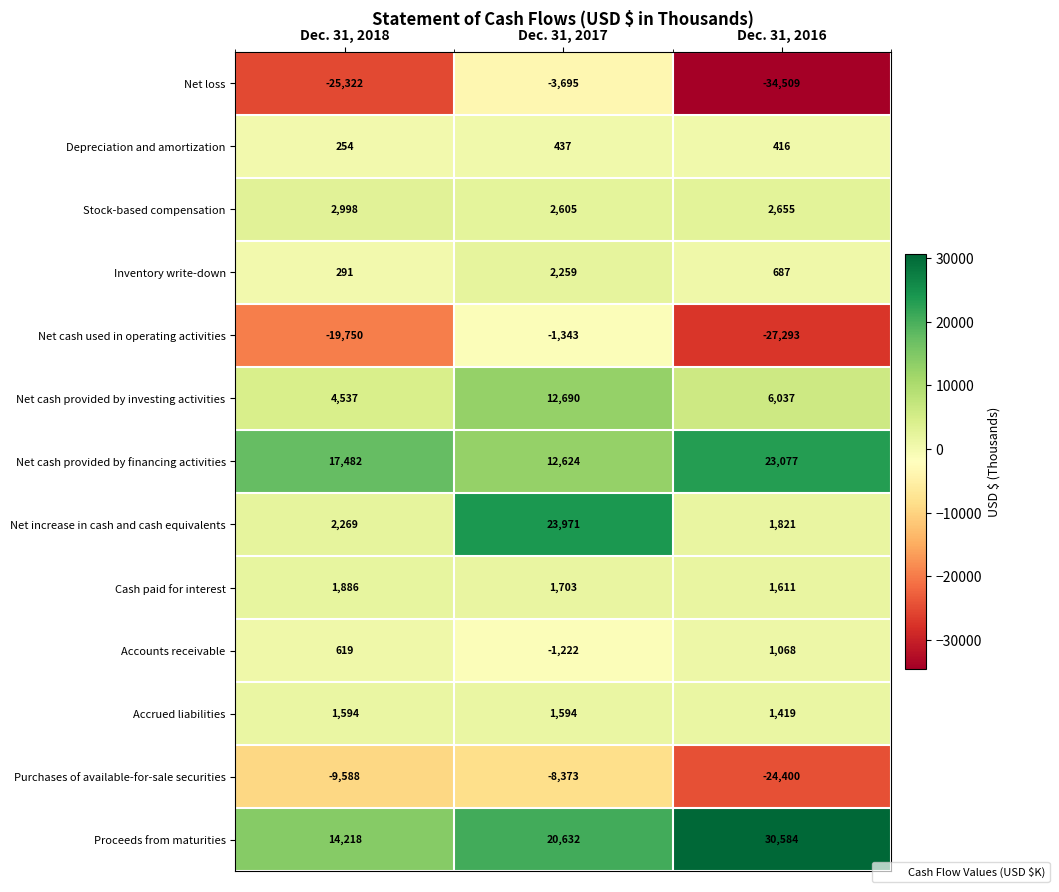

List the series in order of their peak value, highest first.

Proceeds from maturities, Net increase in cash and cash equivalents, Net cash provided by financing activities, Net cash provided by investing activities, Stock-based compensation, Inventory write-down, Cash paid for interest, Accrued liabilities, Accounts receivable, Depreciation and amortization, Net cash used in operating activities, Net loss, Purchases of available-for-sale securities